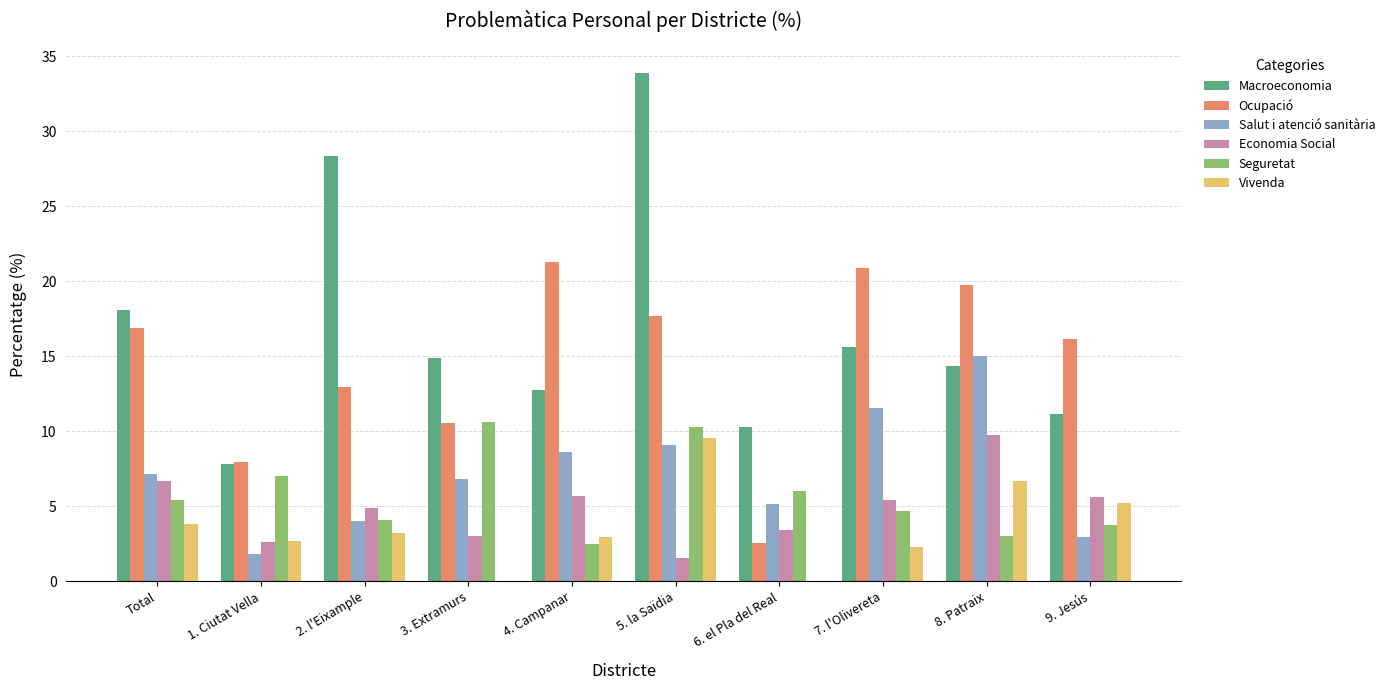

At which category does the chart reach its peak across all series?

5. la Saïdia